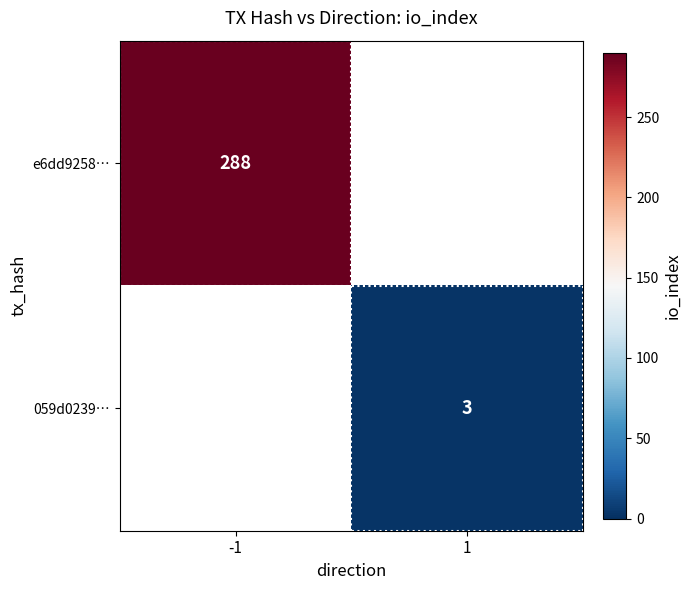

Is it true that e6dd9258… equals 113 at -1?

False